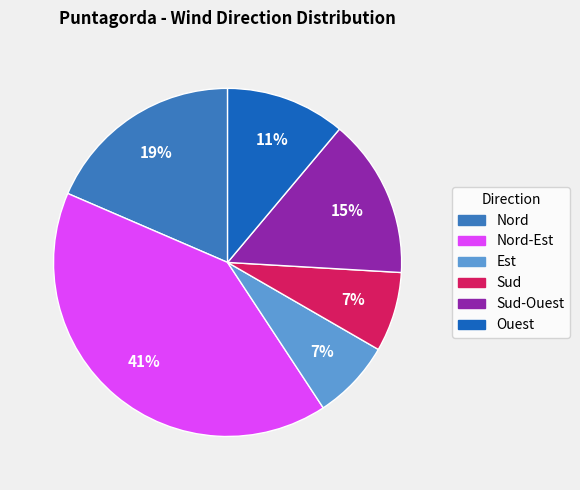

Is there a majority slice in this chart?

No